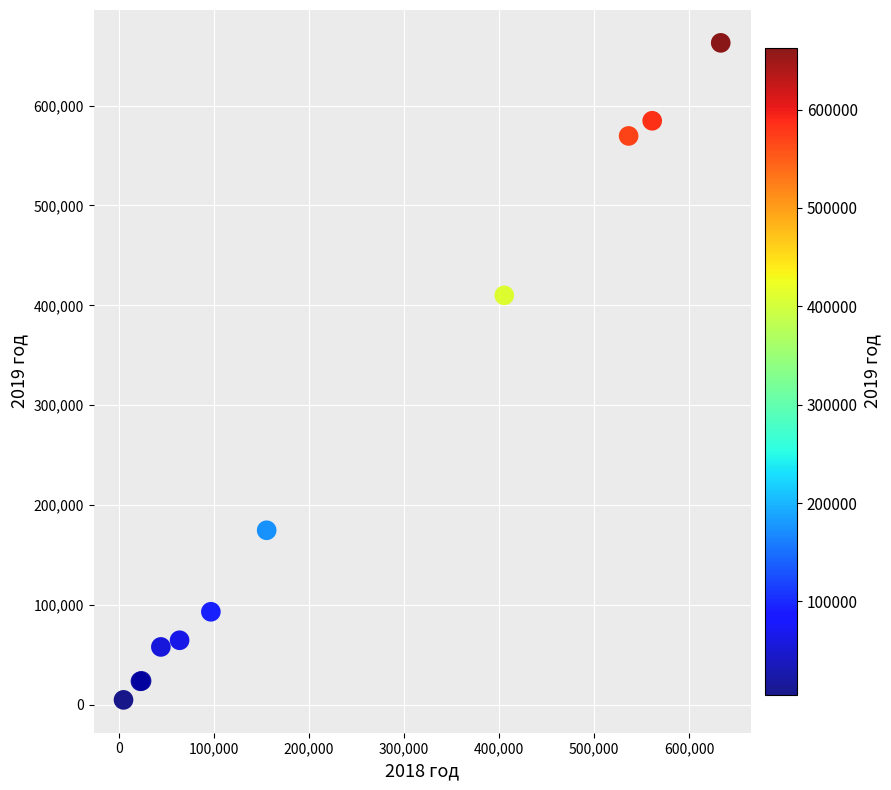

What Y value in the scatter plot is closest to 333900?

410000